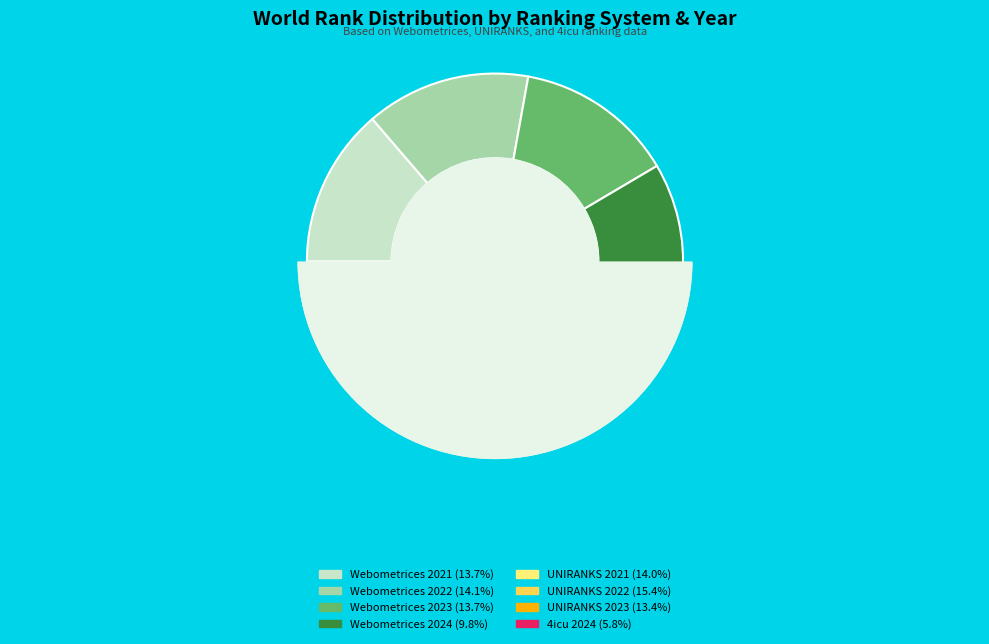

True or false: Webometrices 2024 accounts for 10% of the total.

True